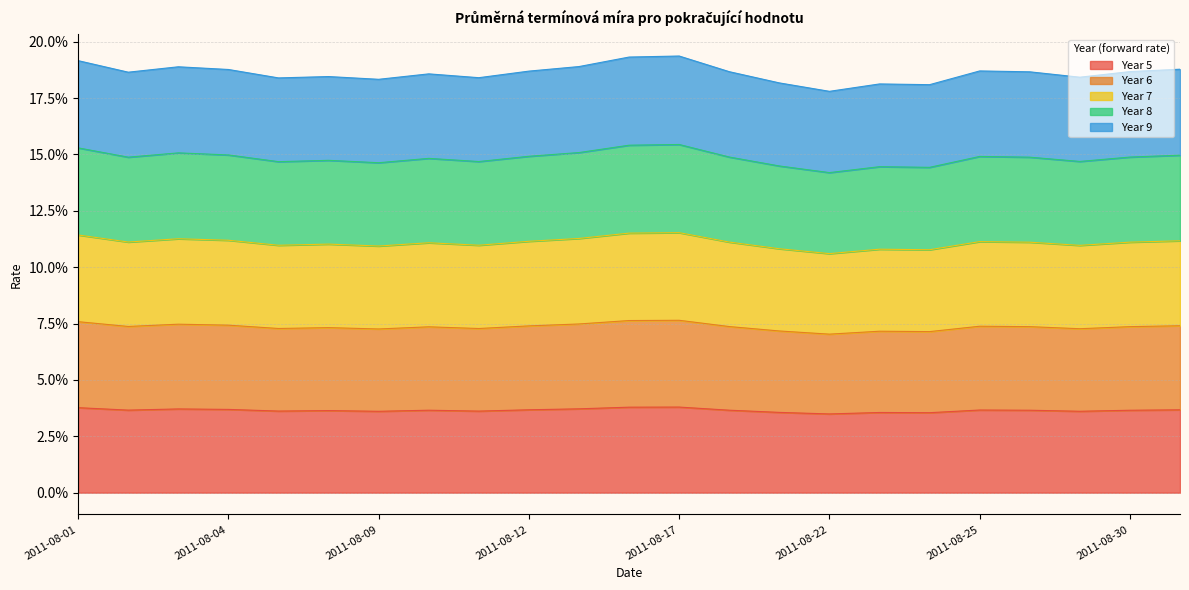

Between 2011-08-17 and 2011-08-31, which series saw the biggest shift?

Year 7